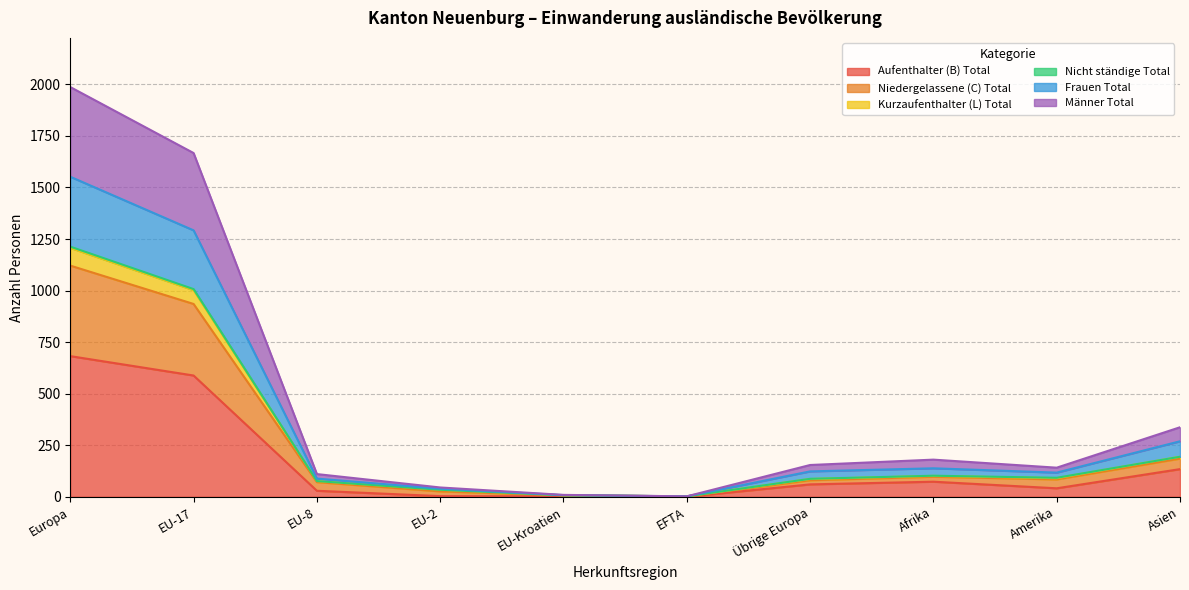

Which category has the highest value in the Aufenthalter (B) Total series?

Europa